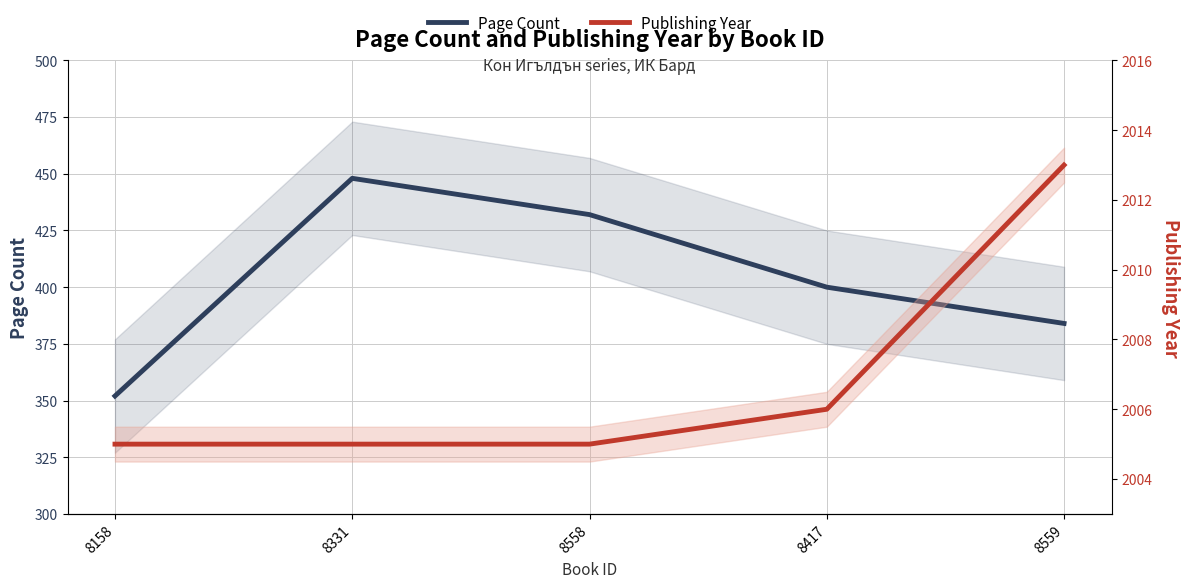

True or false: Publishing Year and Page Count cross at least once.

False